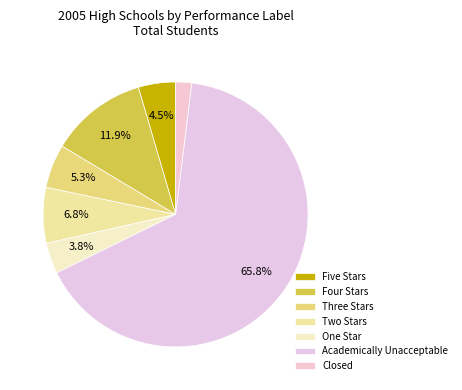

Is it true that Academically Unacceptable is 55% of the pie?

False